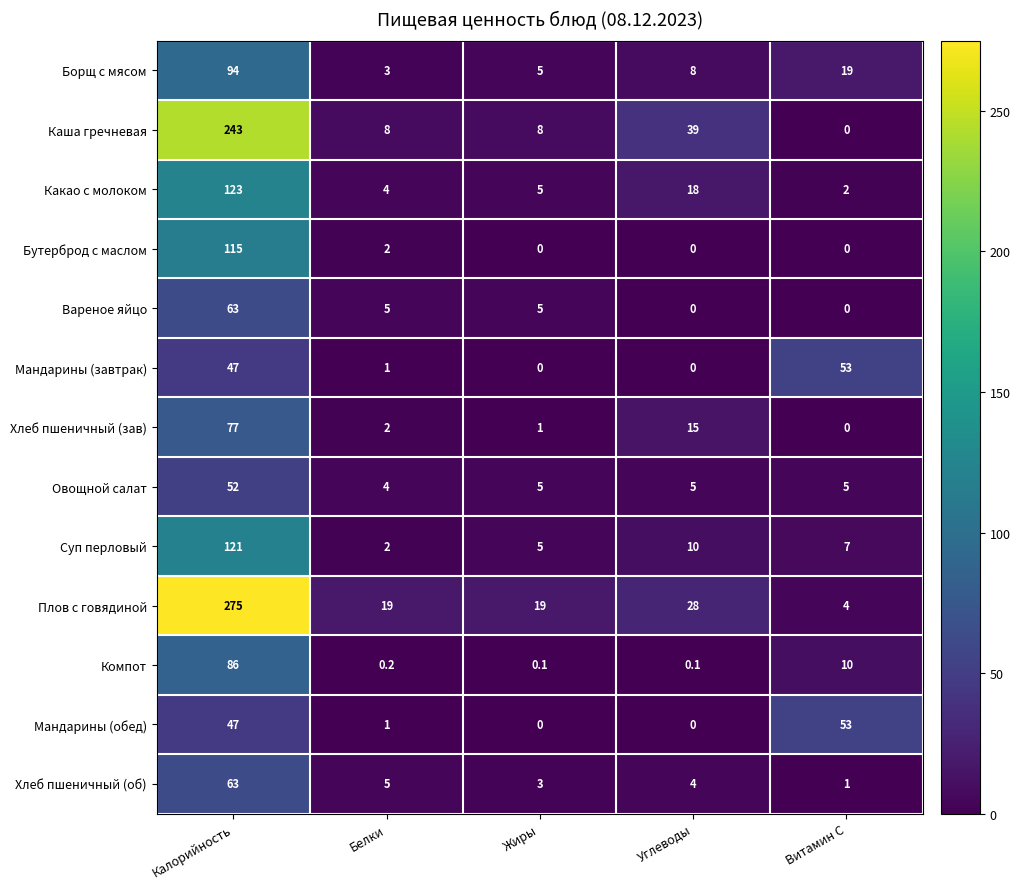

What is the approximate value of Борщ с мясом at Витамин С?

19.0